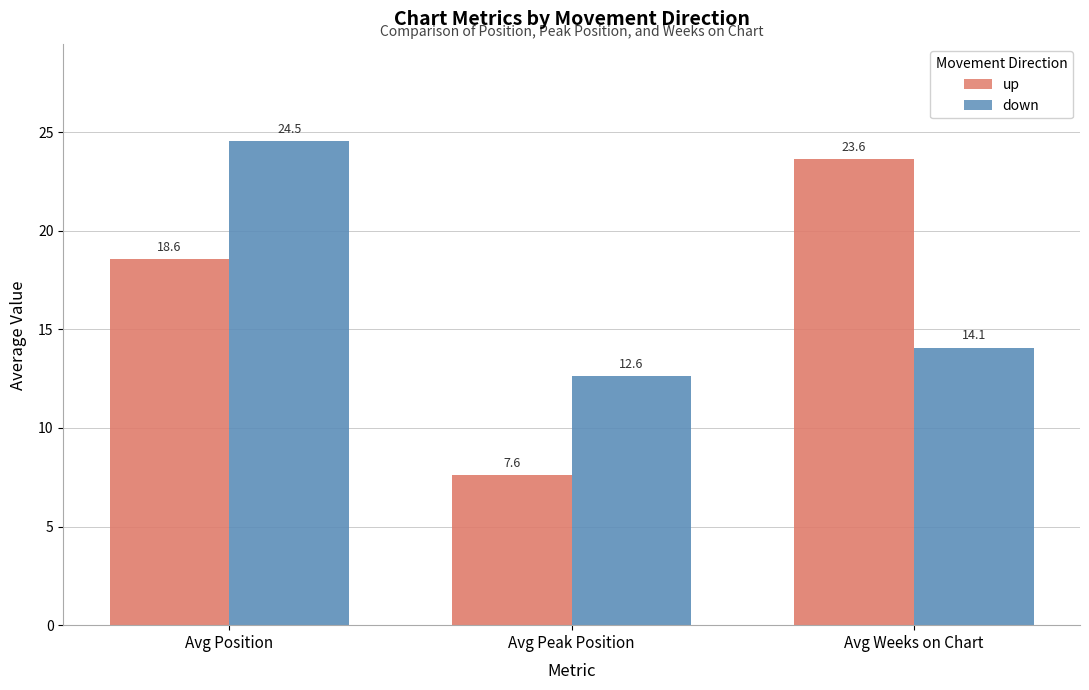

The down series shows 7.4 at Avg Position. True or false?

False